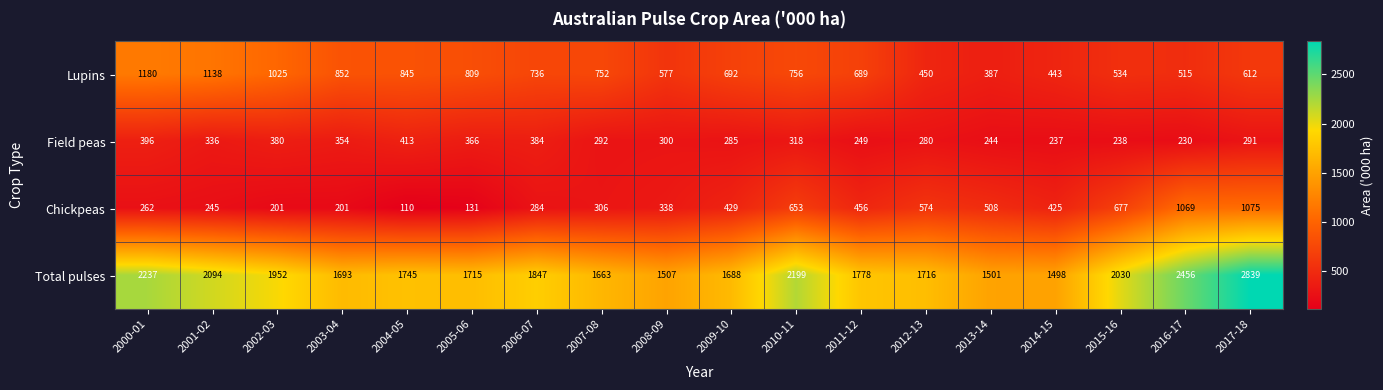

Where is Total pulses nearest to the value 2168?

2010-11